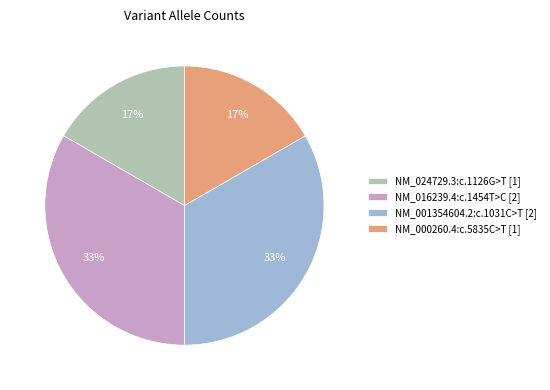

Between NM_024729.3:c.1126G>T [1] and NM_016239.4:c.1454T>C [2], which is larger?

NM_016239.4:c.1454T>C [2]